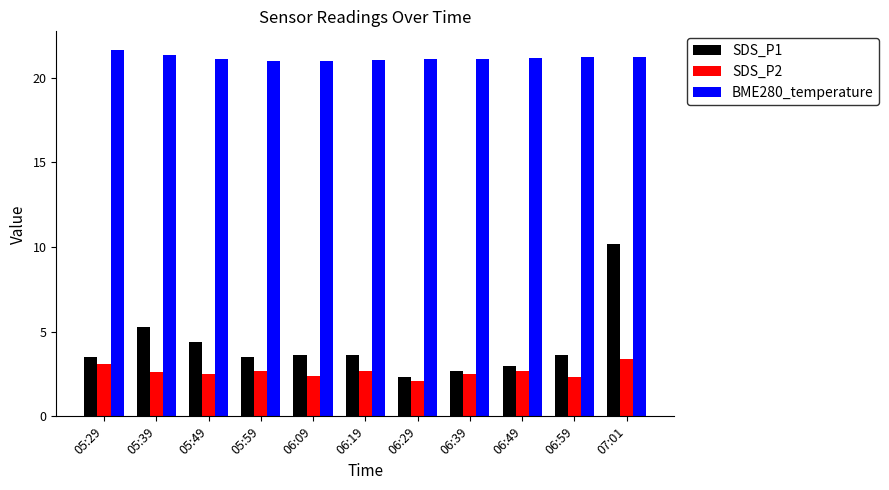

At how many categories does at least one series exceed 14?

11